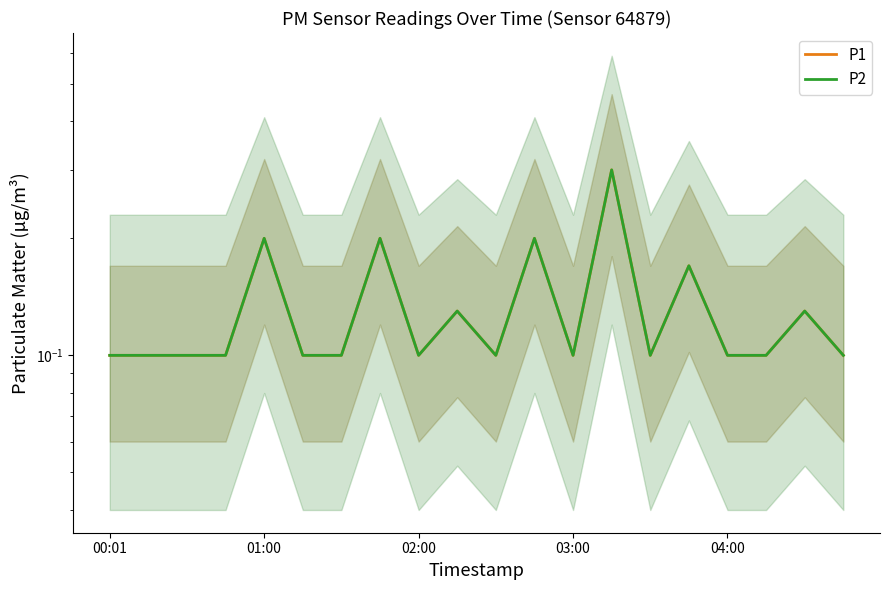

How many lines are shown in the chart?

2